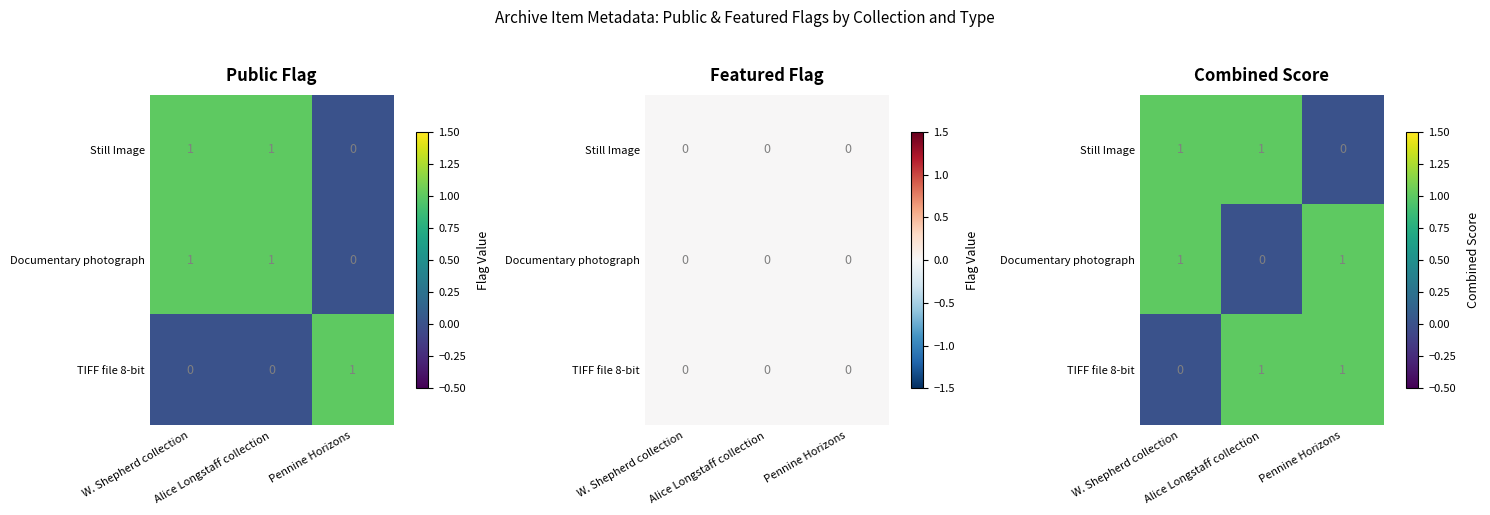

What is the sum of all Still Image values?

2